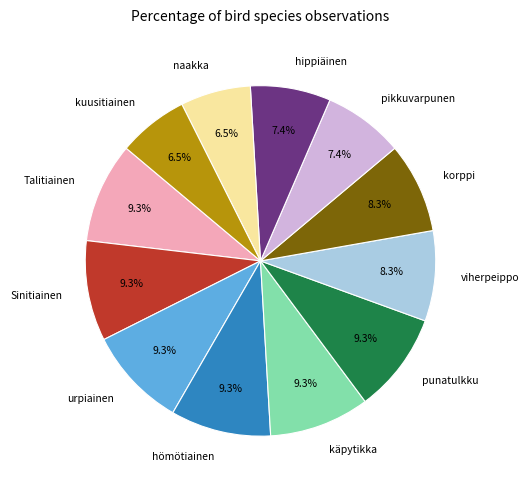

To the nearest percent, what is the difference between the largest and smallest slice percentages?

3%